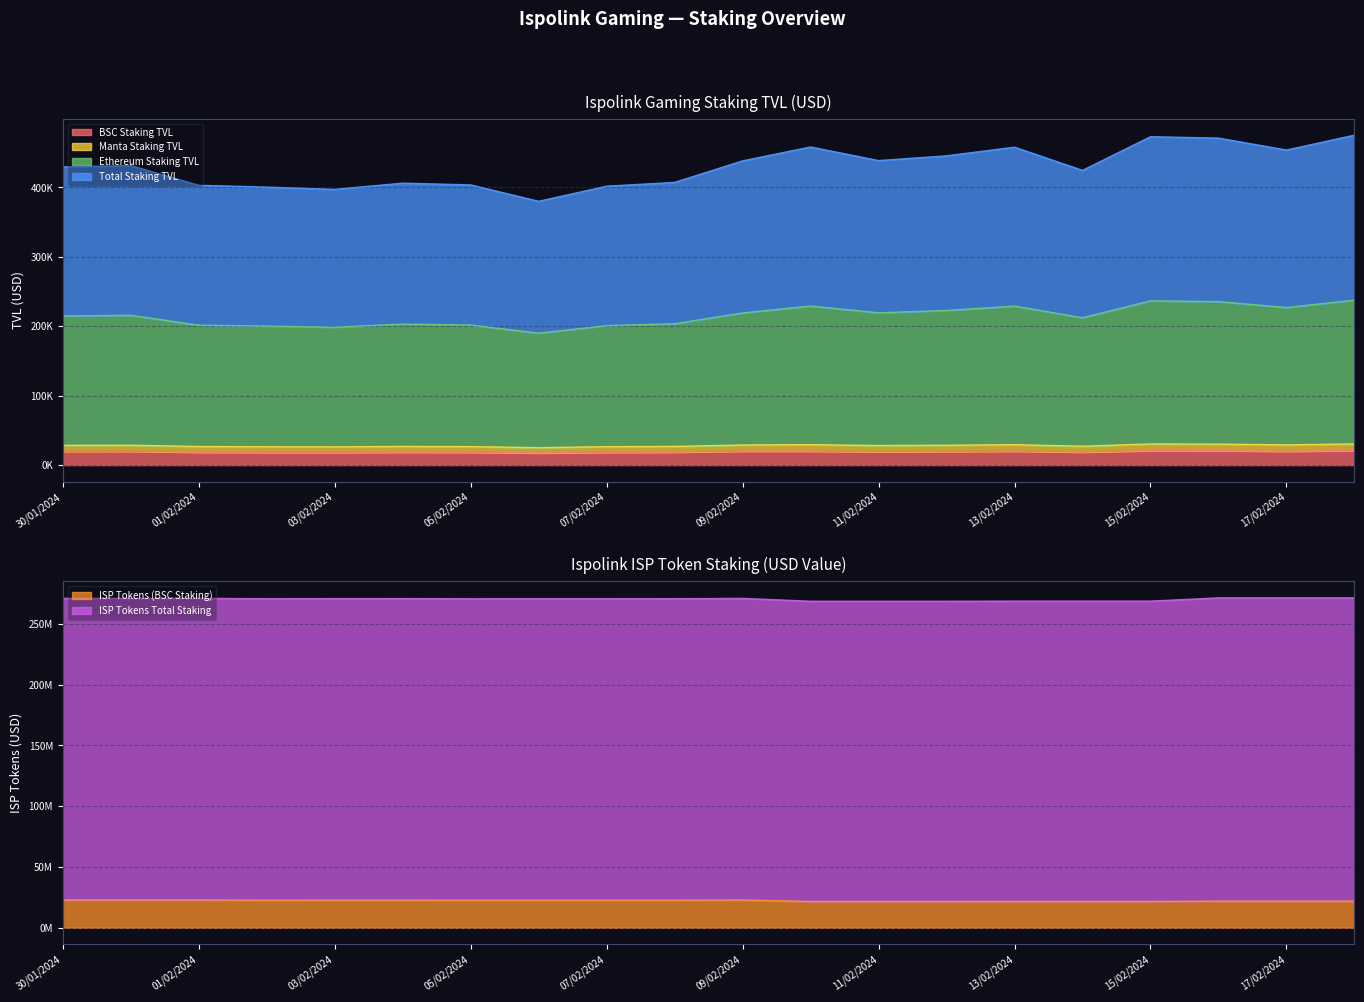

Where is the first local maximum for ISP Tokens (BSC Staking)?

01/02/2024